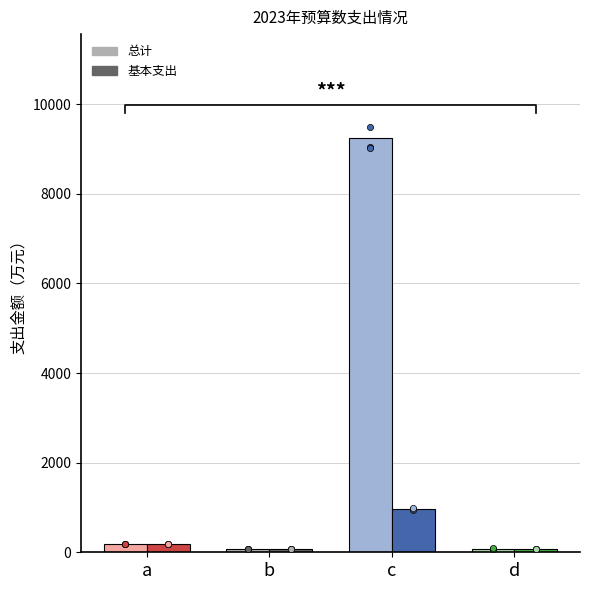

Which series has the largest total across all categories?

总计